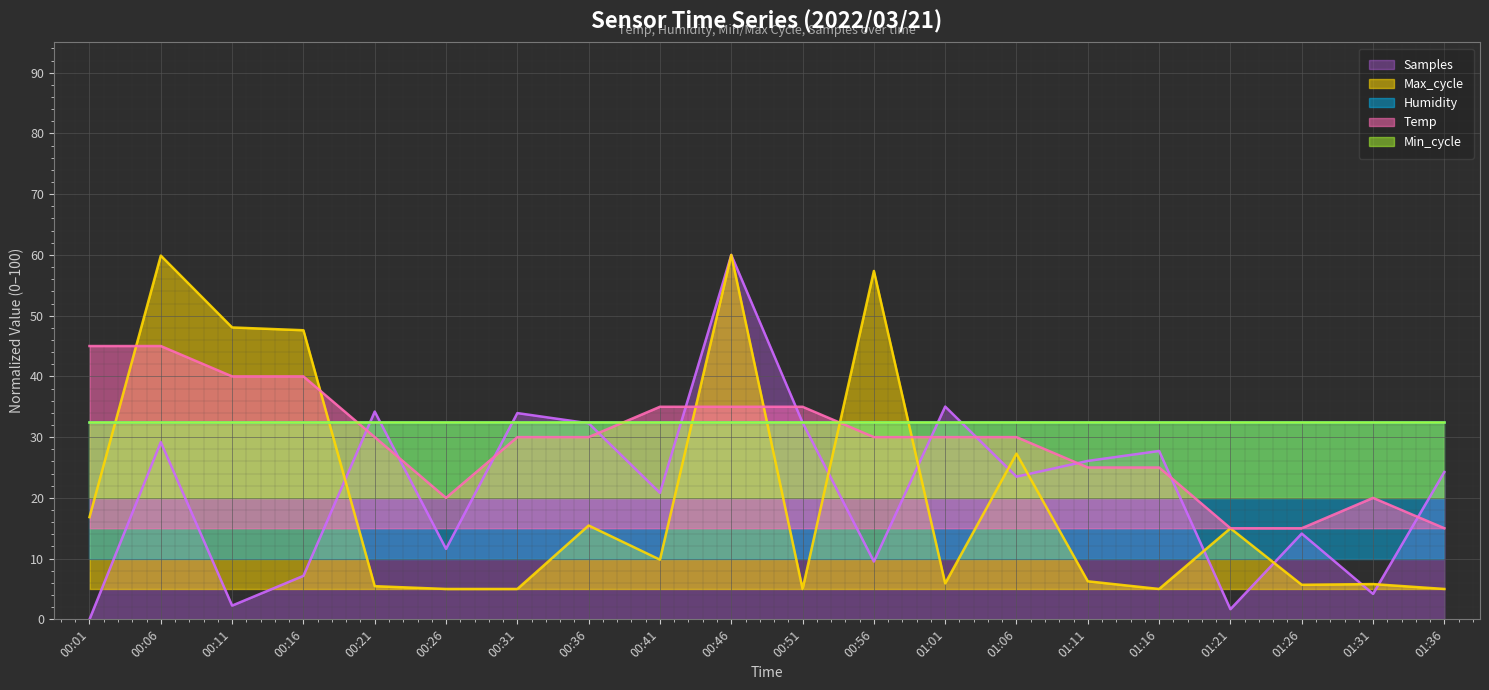

What is the maximum value for Max_cycle?

60.0